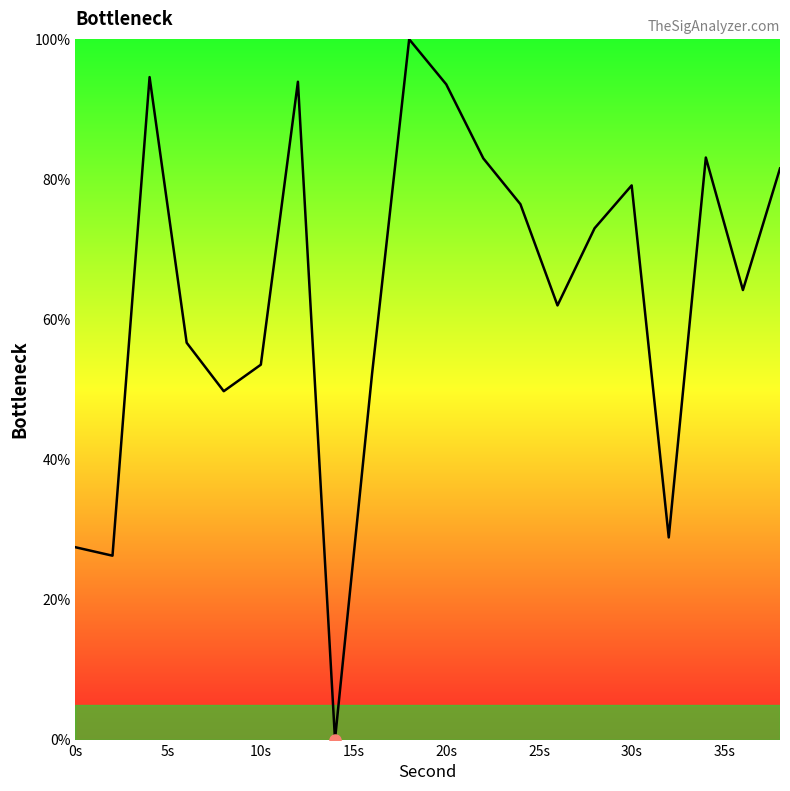

What is the difference between the maximum and minimum values?

100.0